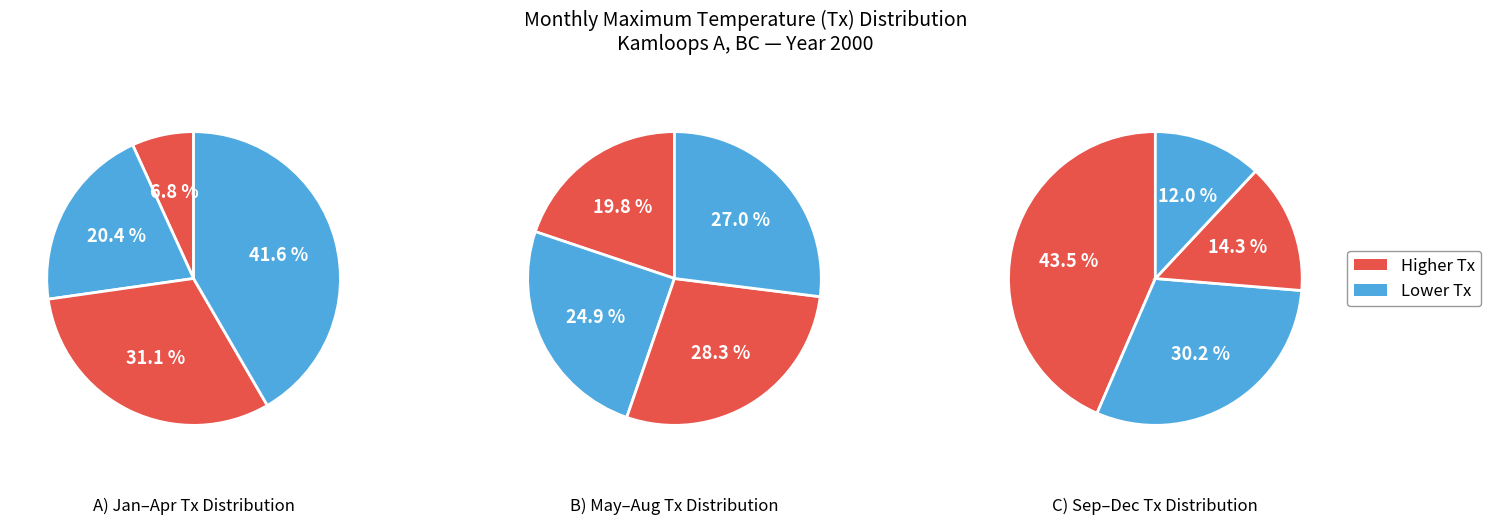

Does 0 account for over 50% of the chart?

No